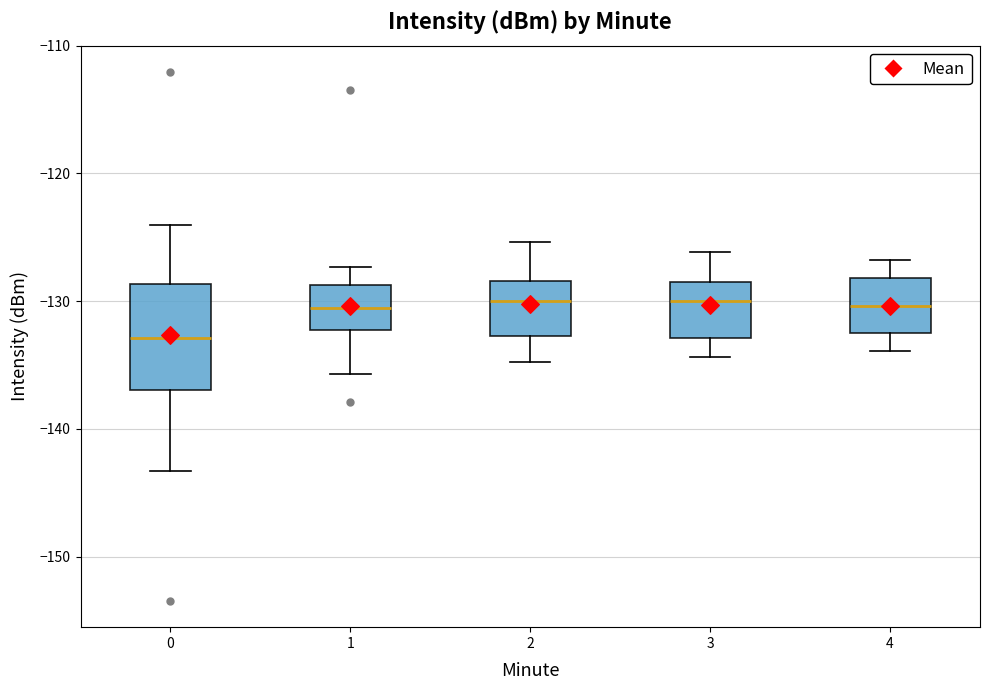

Reading left to right, transcribe this box plot: for each box, give where its median line is, the range the box spans, and where its two whiskers end, as read against the y-axis. The values are not printed on the chart, so give them approximately, as read against the axis.

0: median -133, box -137 to -129, whiskers -143 to -124
1: median -131, box -132 to -129, whiskers -136 to -127
2: median -130, box -133 to -128, whiskers -135 to -125
3: median -130, box -133 to -128, whiskers -134 to -126
4: median -130, box -133 to -128, whiskers -134 to -127